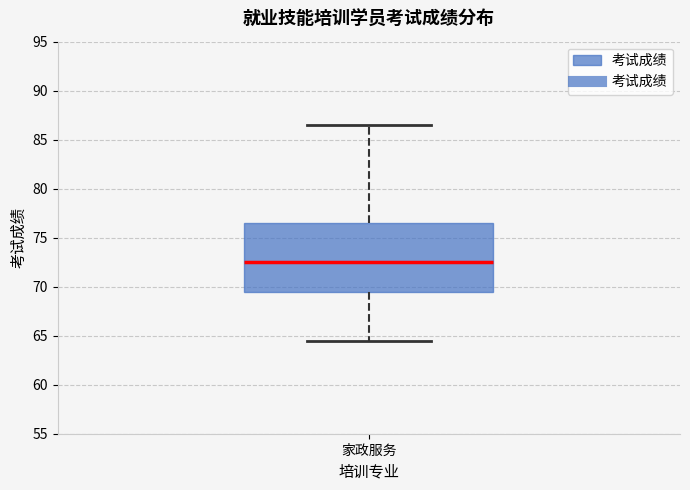

Where does the median line of the box for 家政服务 sit on the y-axis? The values are not printed on the chart, so give them approximately, as read against the axis.

72.5